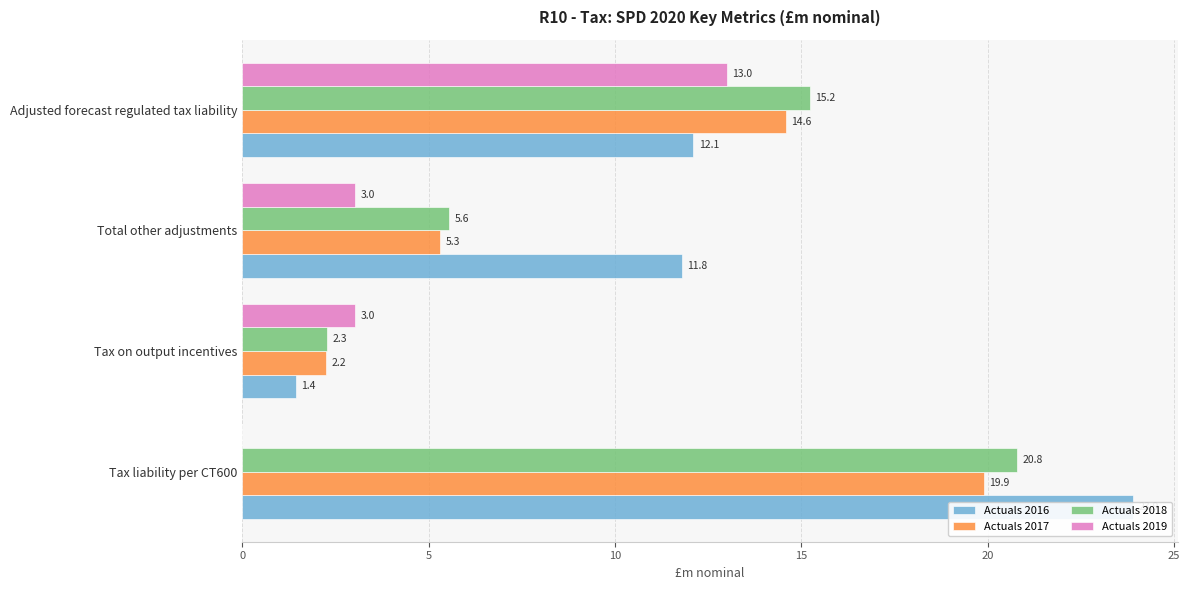

Rank the series at Tax liability per CT600 from lowest to highest value.

Actuals 2019, Actuals 2017, Actuals 2018, Actuals 2016